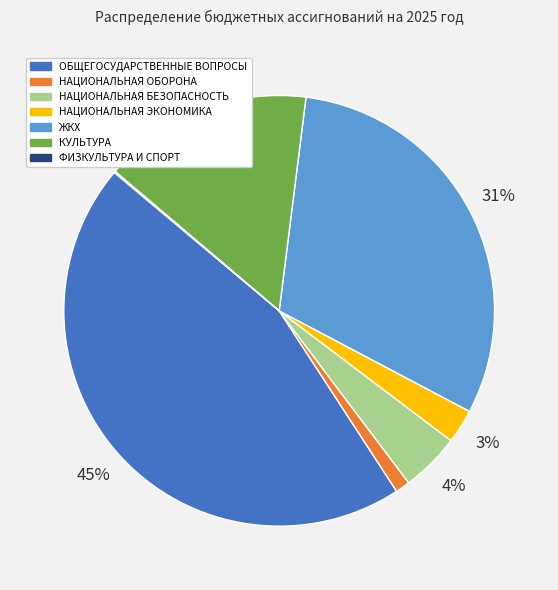

To the nearest percent, what is the average slice percentage?

14%